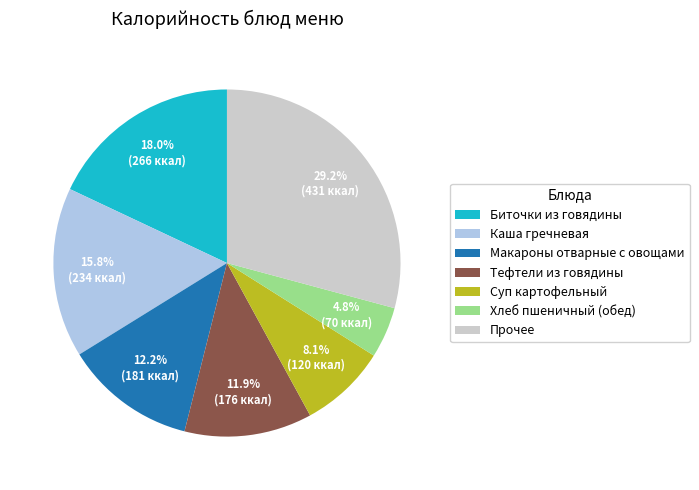

Count the number of slices in the pie.

7